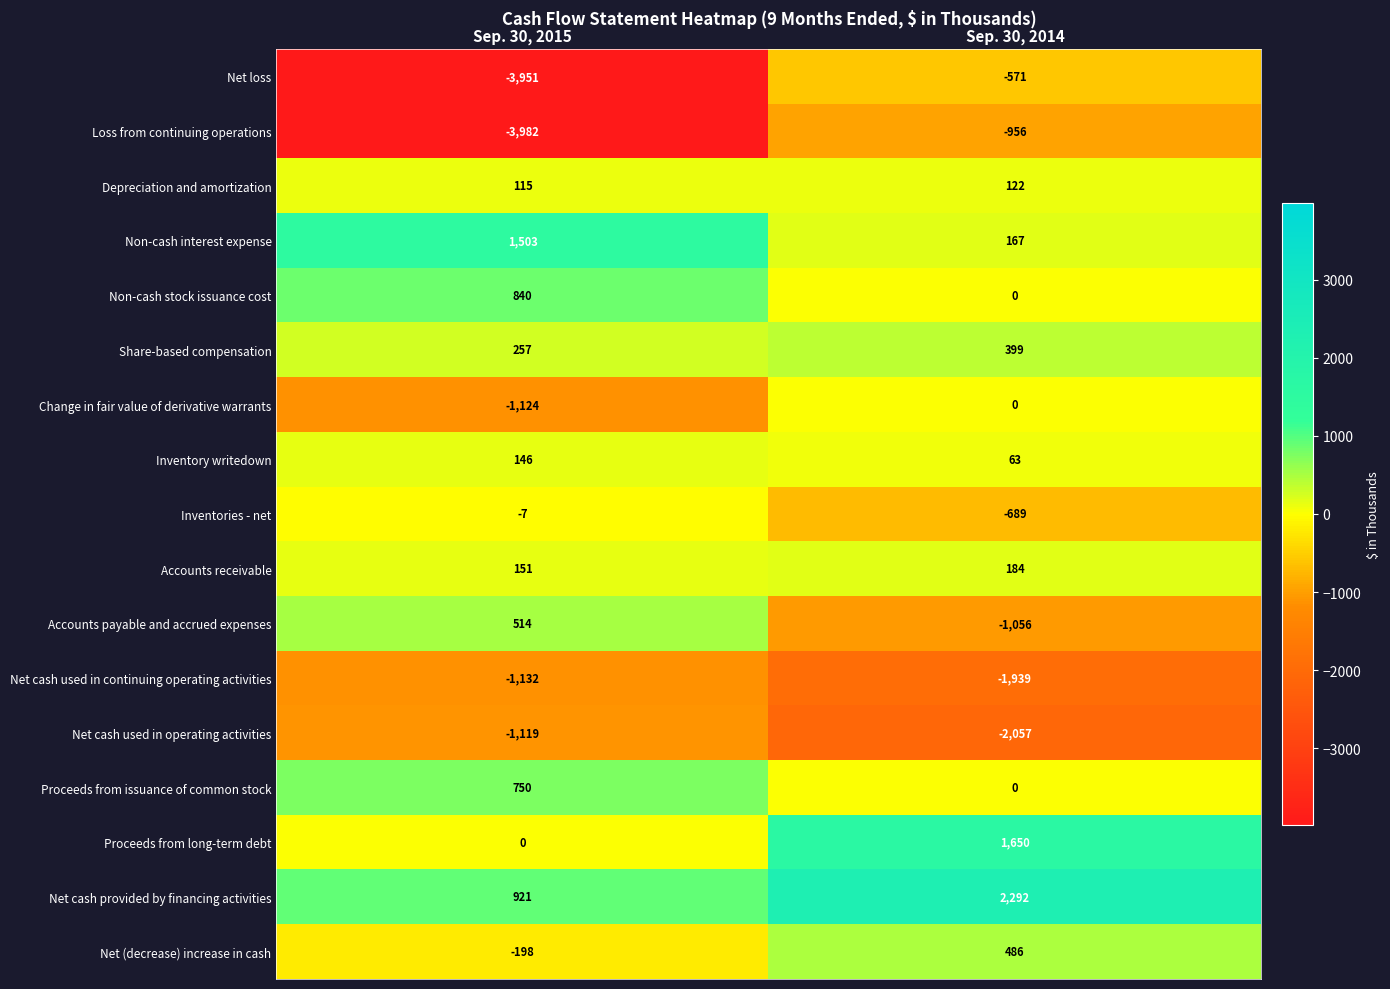

At how many categories does at least one series exceed 388?

2